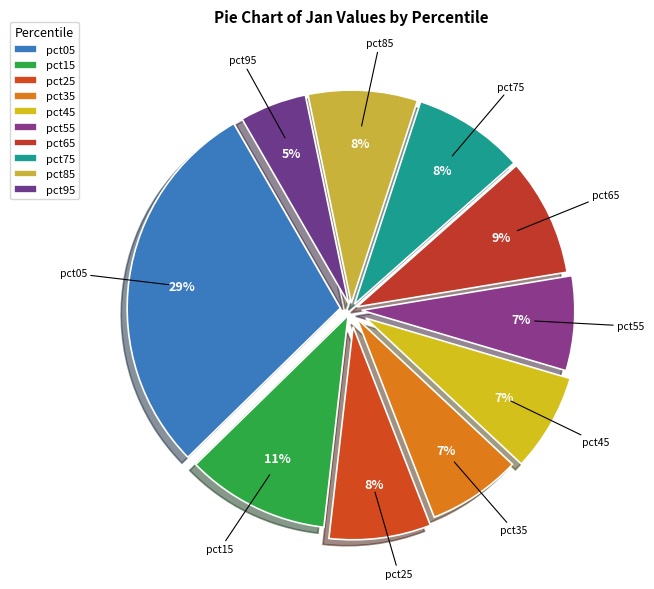

What percentage do pct65 and pct05 together represent?

37.9%